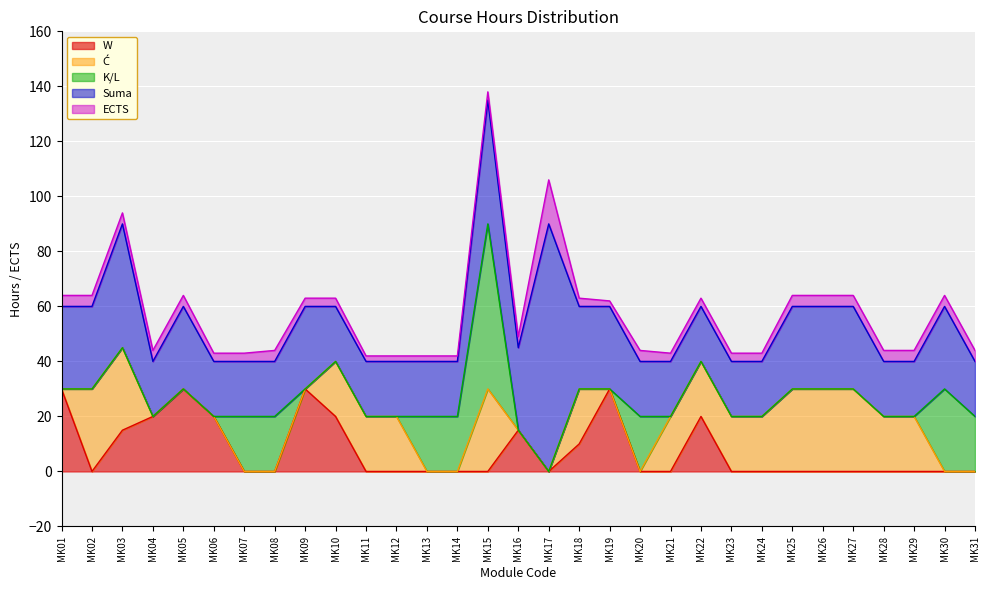

At which category is the sum across all series the highest?

MK15